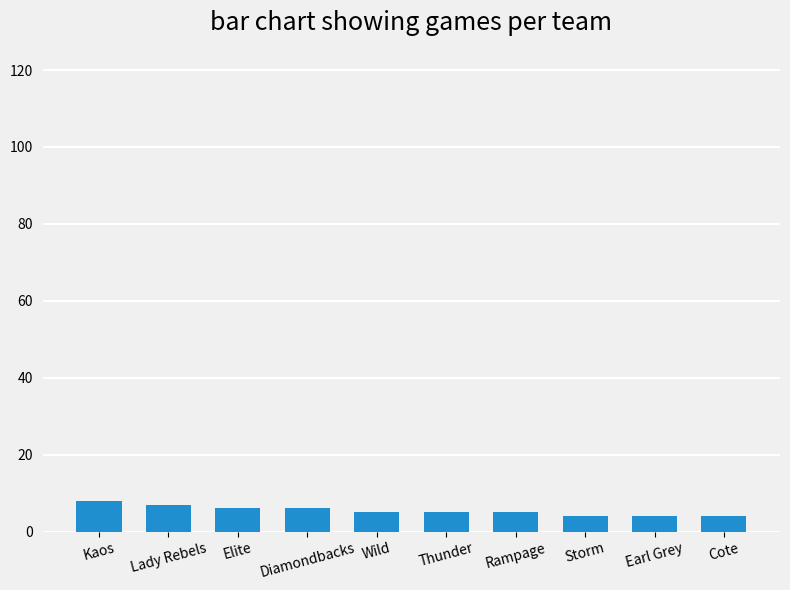

How many data points does each series have?

10